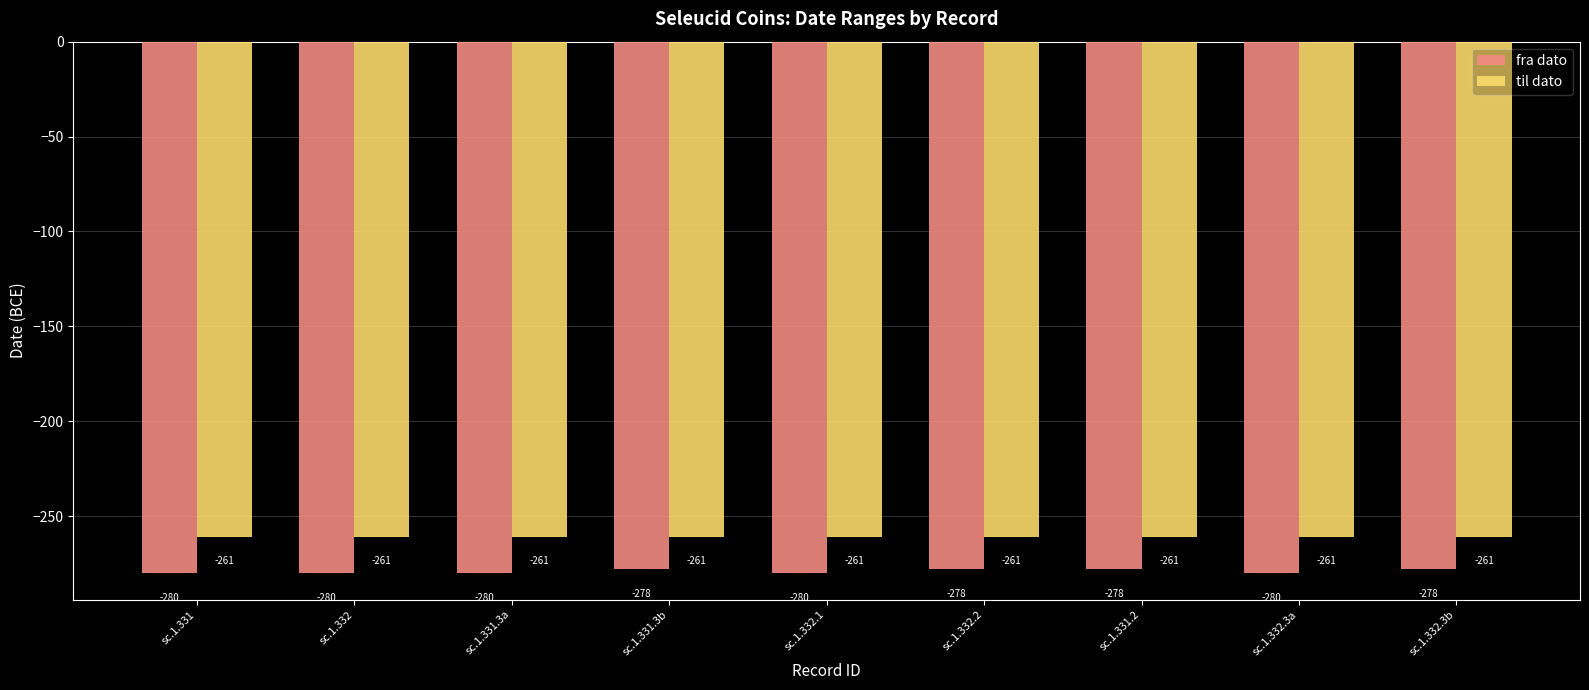

Reading left to right, what are all the values shown in this chart?

fra dato: -280	-280	-280	-278	-280	-278	-278	-280	-278
til dato: -261	-261	-261	-261	-261	-261	-261	-261	-261